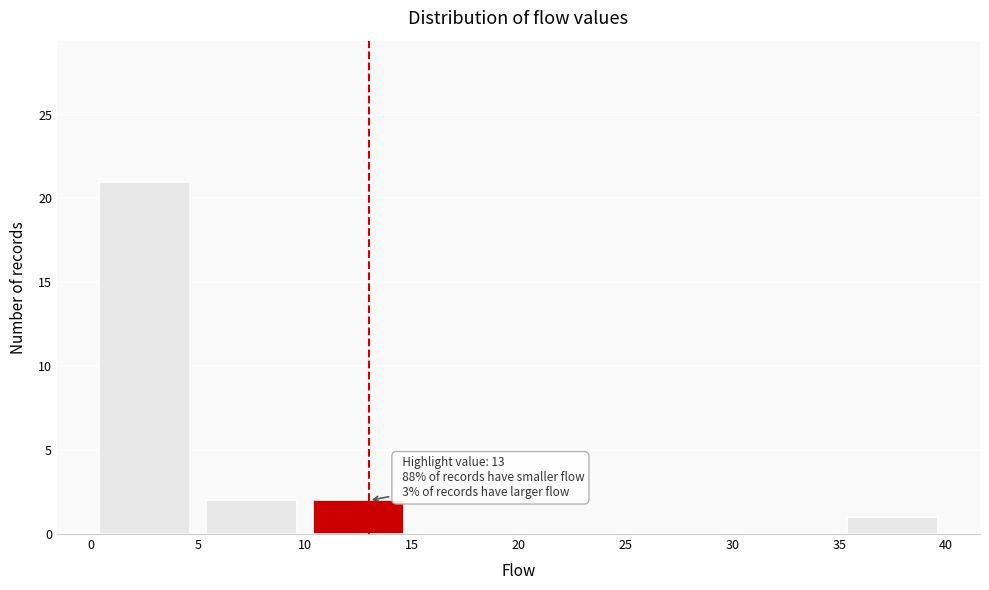

Over which range of the x-axis is the bar tallest?

0 to 5